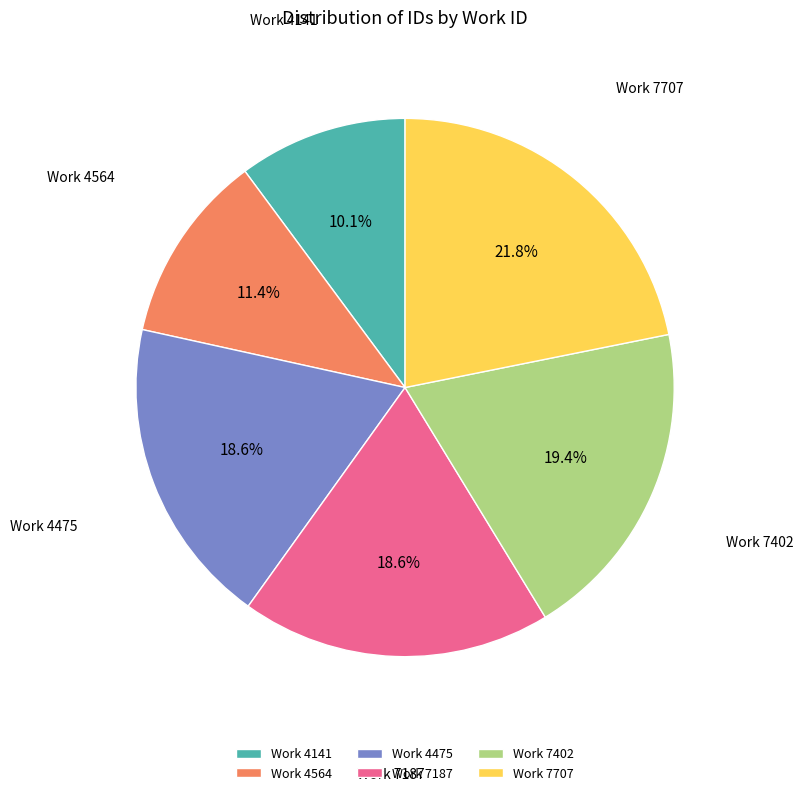

Which has a higher value, Work 7402 or Work 7707?

Work 7707